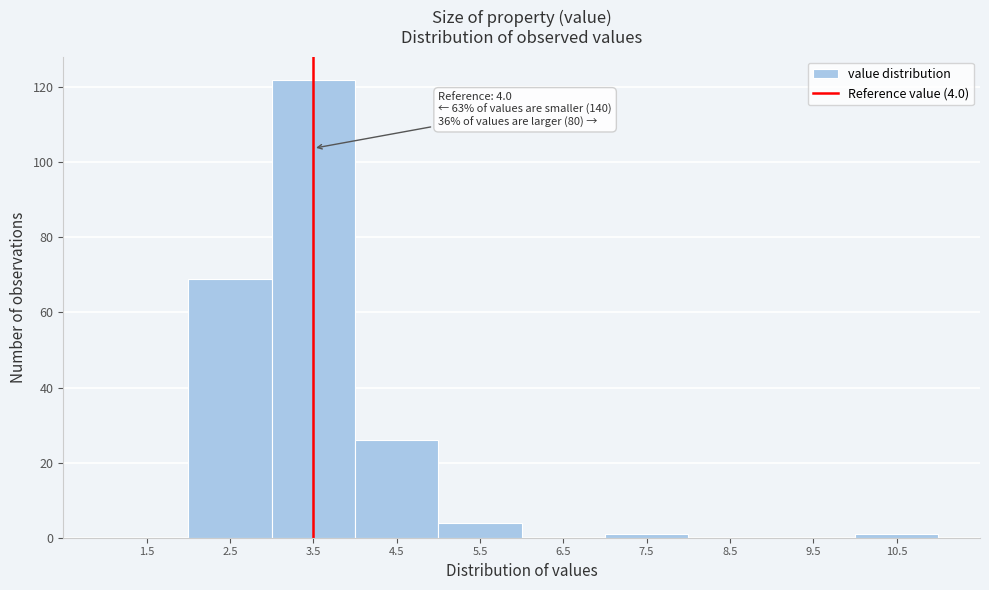

Reading right to left, what are all the values shown in this chart?

10.5=1	9.5=0	8.5=0	7.5=1	6.5=0	5.5=4	4.5=26	3.5=122	2.5=69	1.5=0